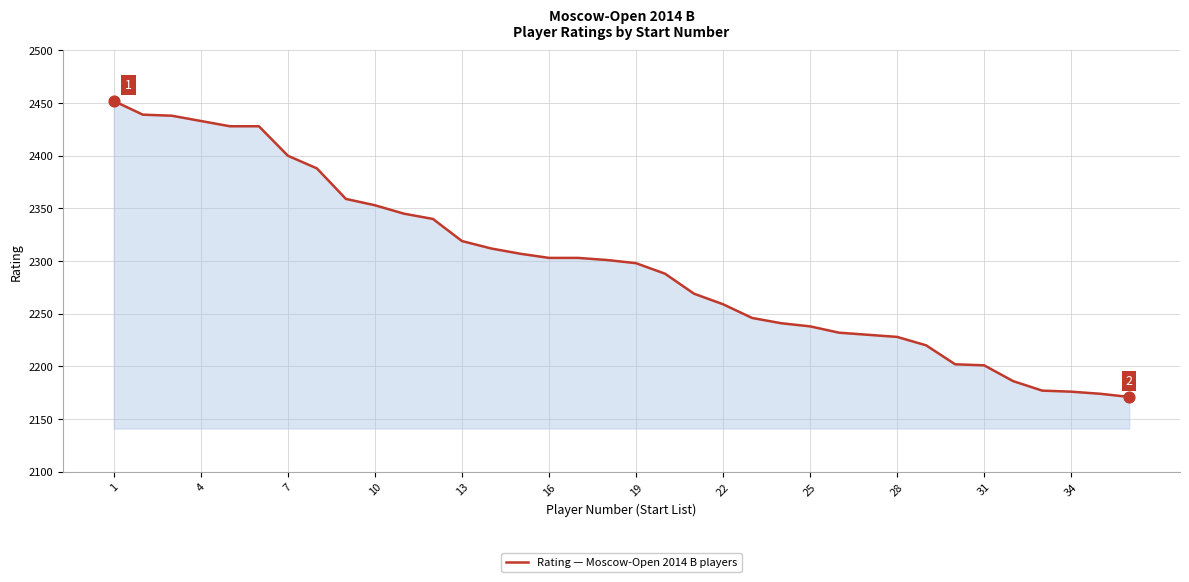

What is the smallest value displayed?

2171